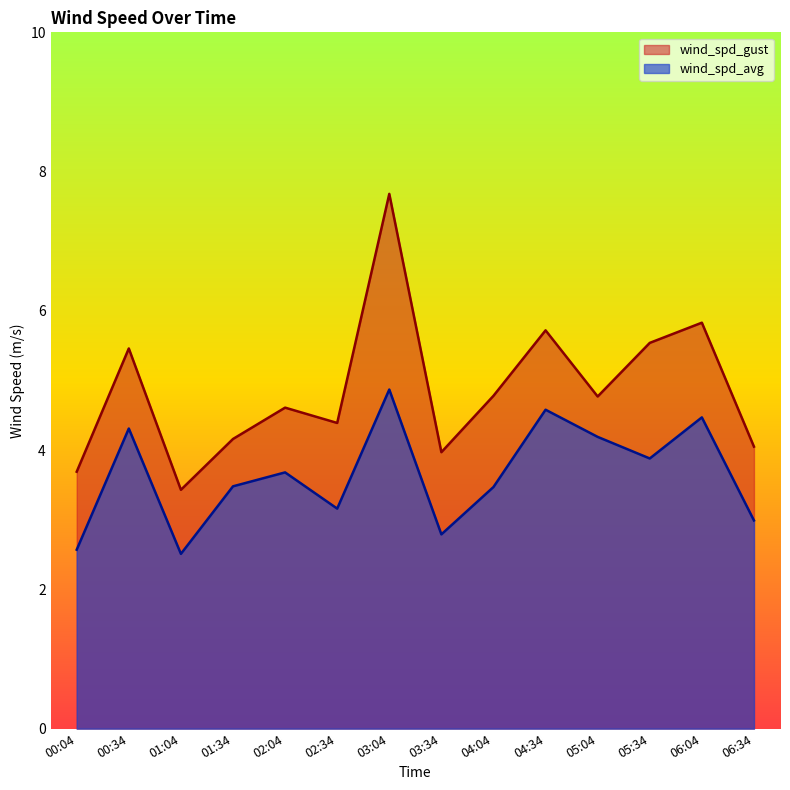

True or false: wind_spd_gust and wind_spd_avg intersect in this chart.

False